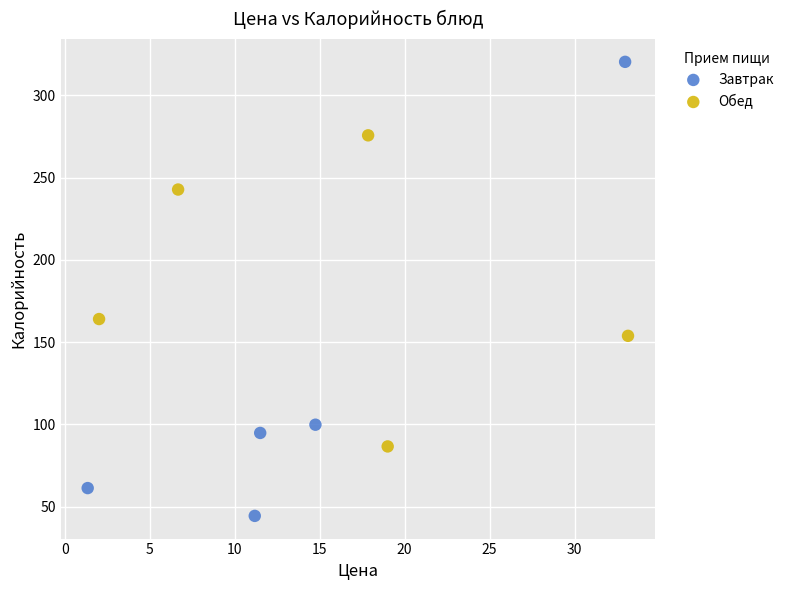

What are all the series names shown in the legend?

Завтрак, Обед